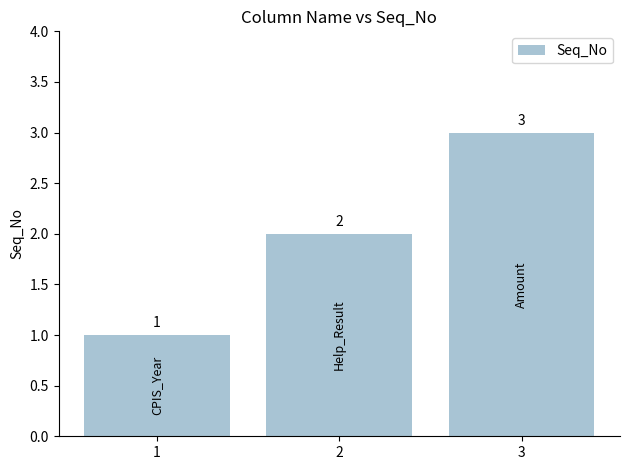

What is the change in value from 2 to 3?

+1